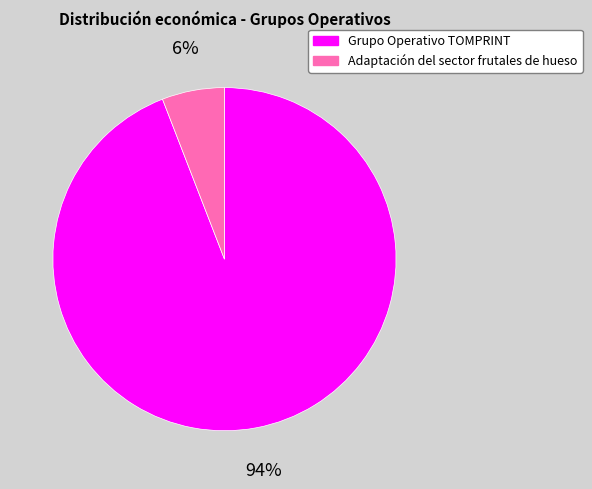

What percentage is the Adaptación del sector frutales de hueso slice, to the nearest percent?

6%